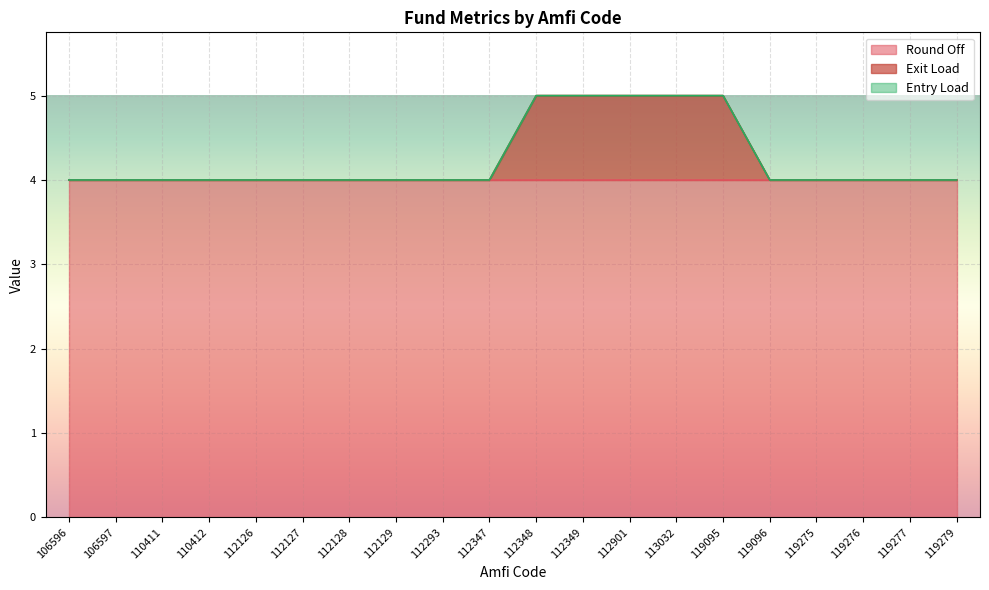

What is the difference between the Exit Load values at 119277 and 119095?

1